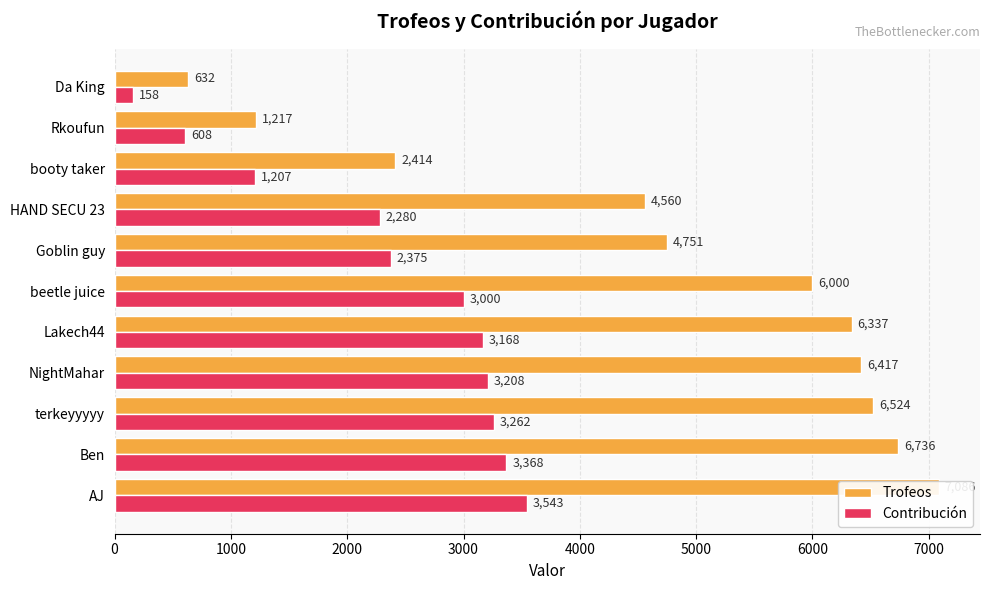

Rank the series by their average value, from lowest to highest.

Contribución, Trofeos